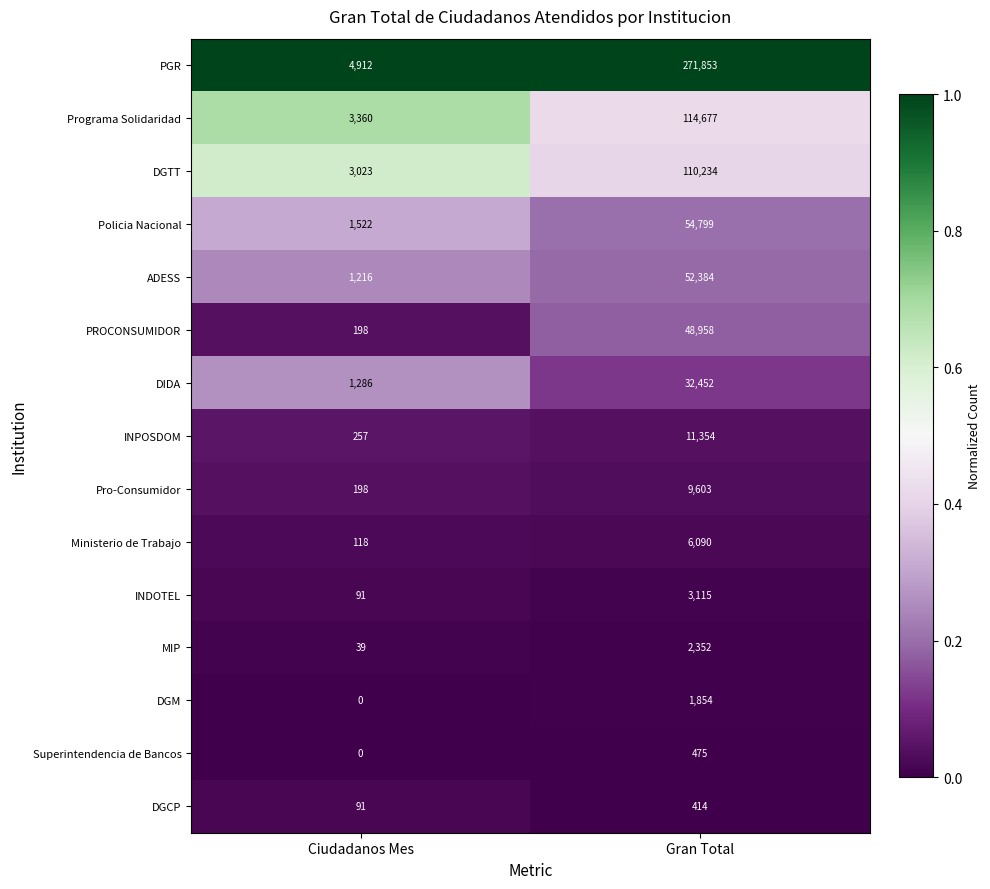

Reading left to right, extract all data points from this chart.

PGR: 4912	271853
Programa Solidaridad: 3360	114677
DGTT: 3023	110234
Policia Nacional: 1522	54799
ADESS: 1216	52384
PROCONSUMIDOR: 198	48958
DIDA: 1286	32452
INPOSDOM: 257	11354
Pro-Consumidor: 198	9603
Ministerio de Trabajo: 118	6090
INDOTEL: 91	3115
MIP: 39	2352
DGM: 0	1854
Superintendencia de Bancos: 0	475
DGCP: 91	414